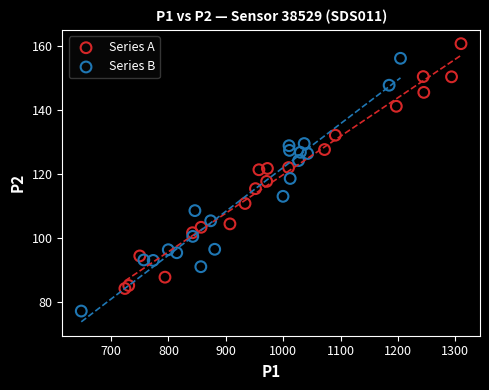

Which series contains the lowest Y value?

Series B